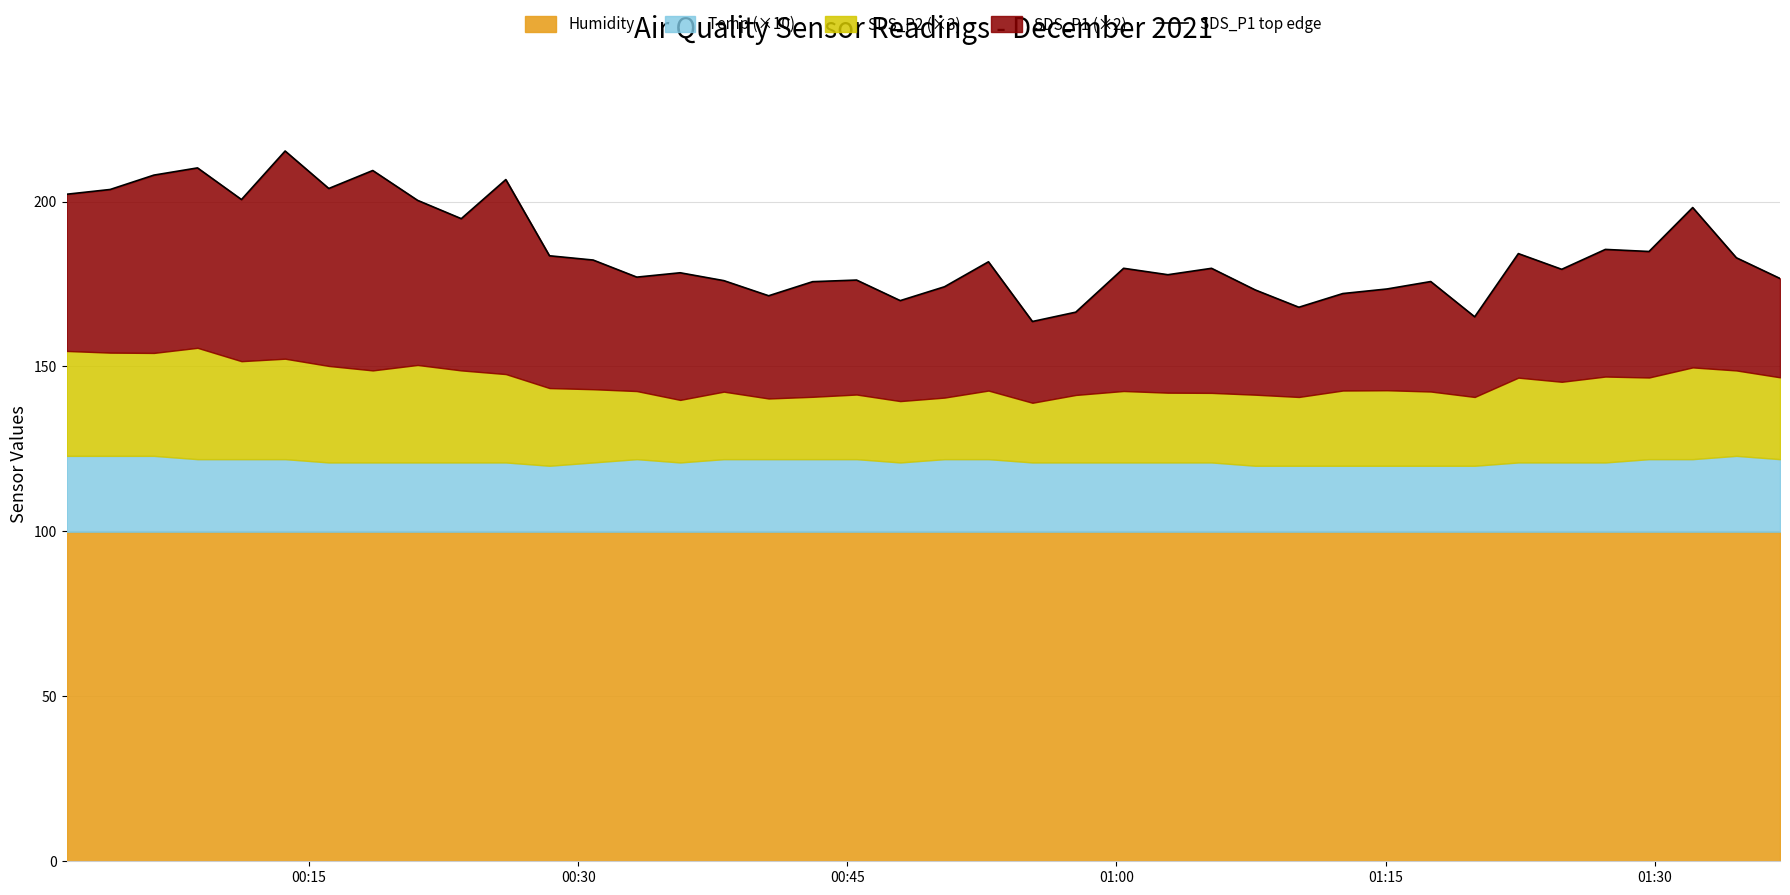

What is the difference between the maximum and minimum values?

51.7